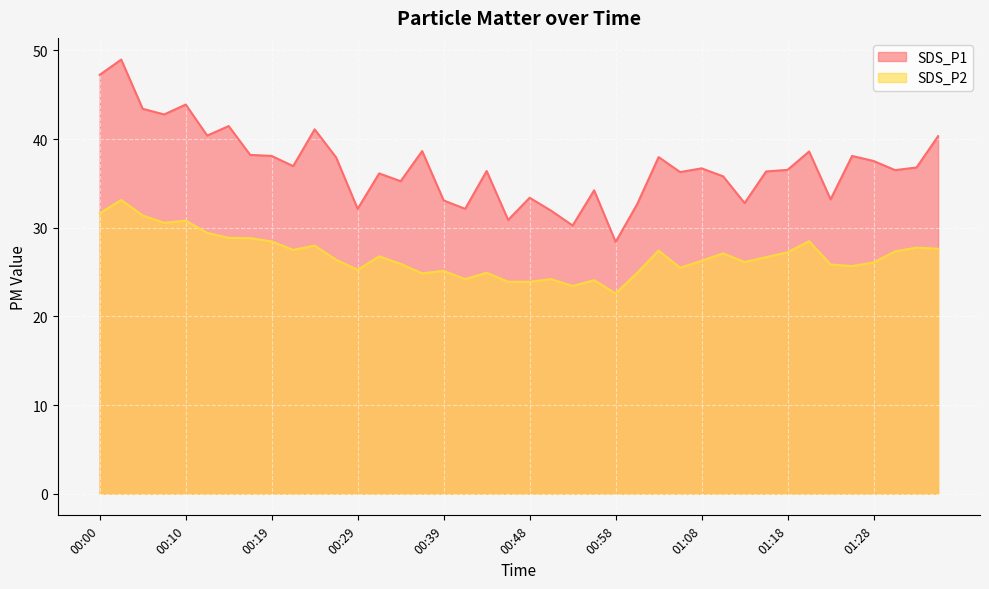

At how many categories does at least one series exceed 36?

26